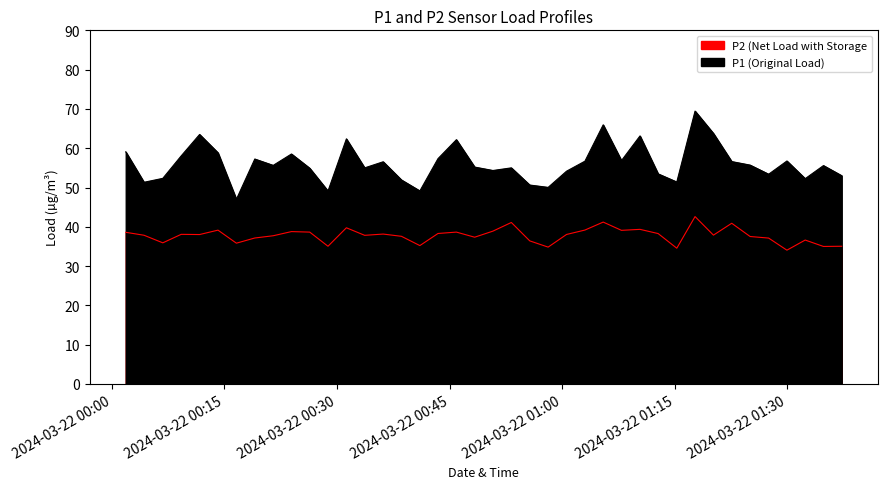

Which has a higher value, 2024-03-22T01:32:22 or 2024-03-22T00:14:10?

2024-03-22T00:14:10